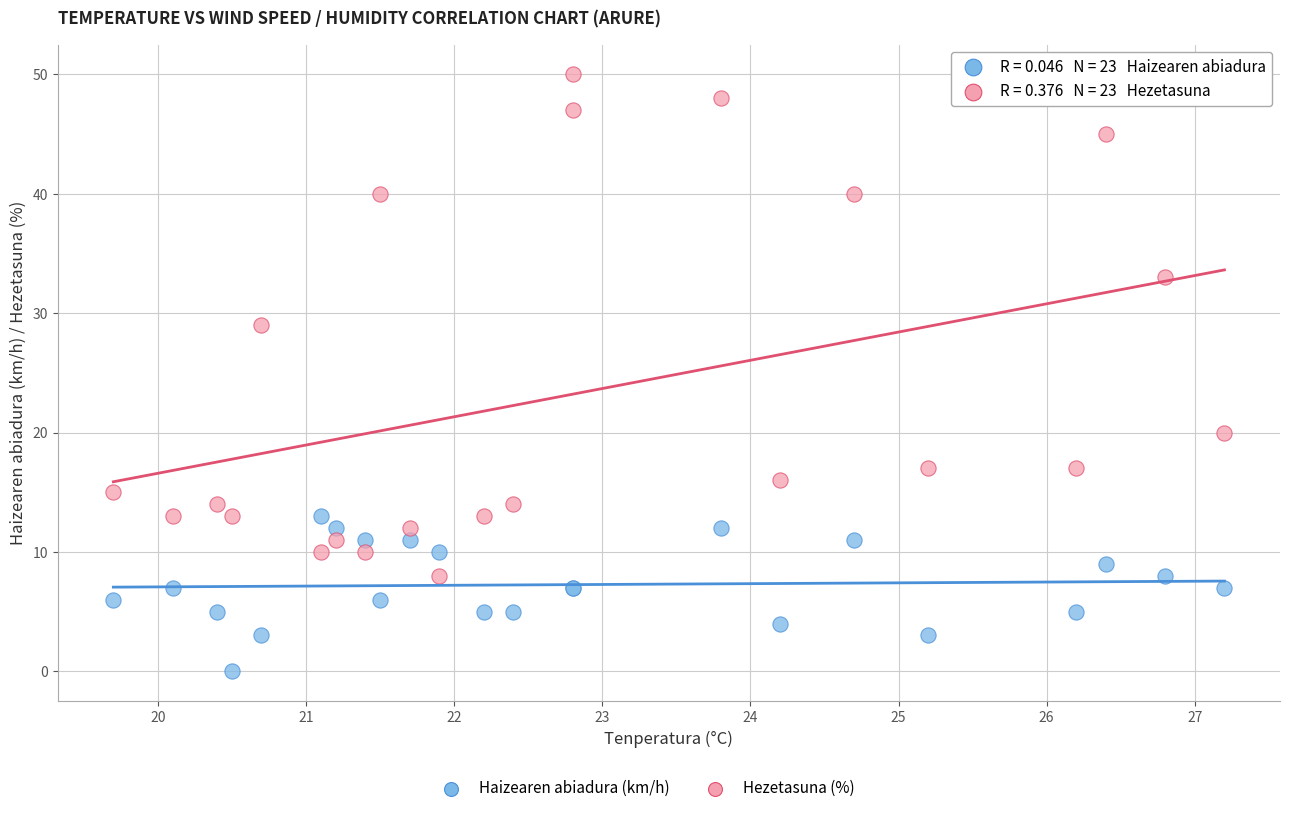

Which series reaches the maximum Y coordinate?

Hezetasuna (%)